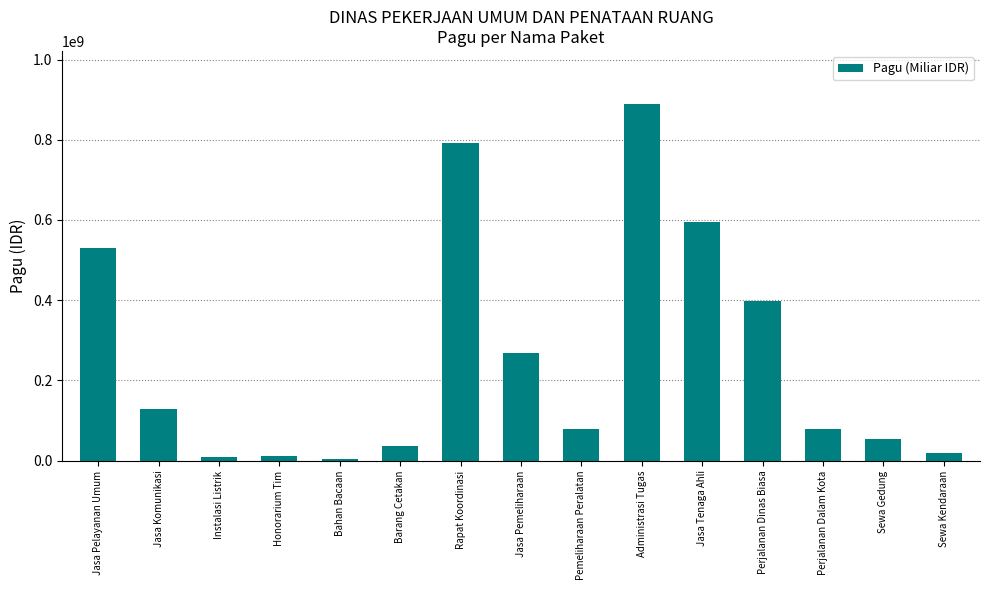

Between Instalasi Listrik and Perjalanan Dalam Kota, which is larger?

Perjalanan Dalam Kota